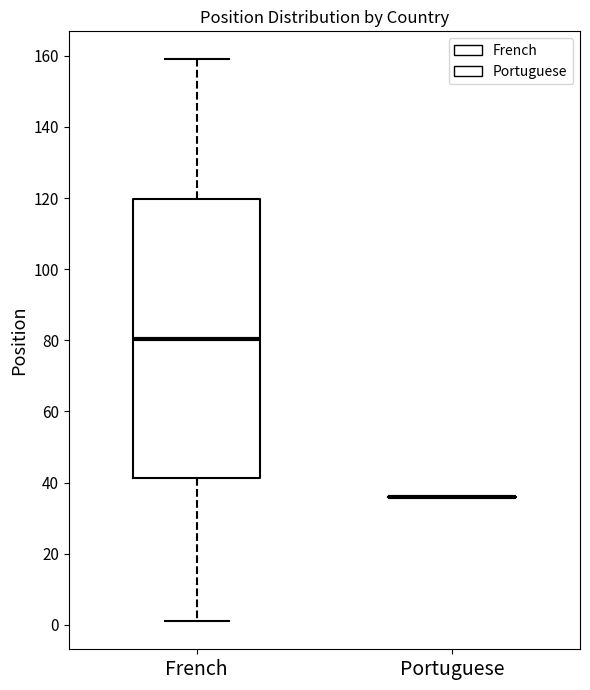

Comparing the boxes themselves (not the whiskers), which one is the tallest?

French